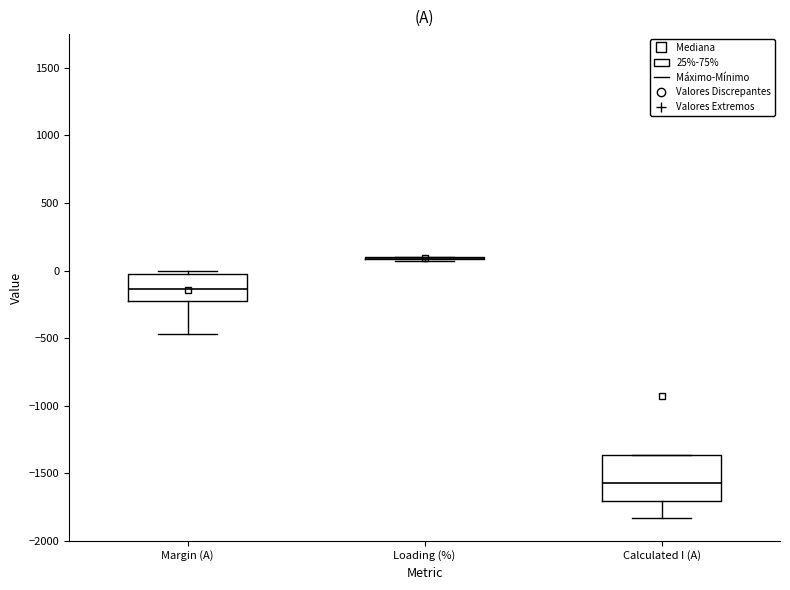

Comparing the boxes themselves (not the whiskers), which one is the tallest?

Calculated I (A)